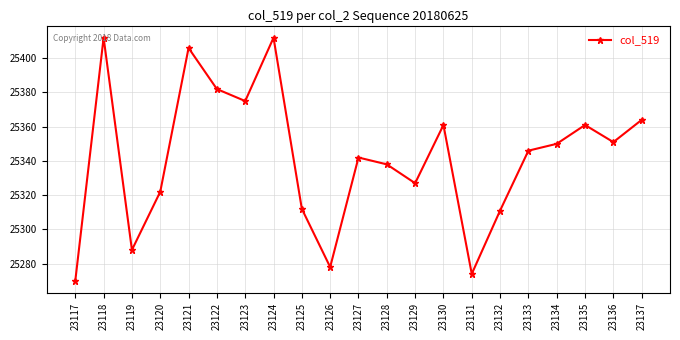

Reading right to left, extract all data points from this chart.

23137=25364	23136=25351	23135=25361	23134=25350	23133=25346	23132=25311	23131=25274	23130=25361	23129=25327	23128=25338	23127=25342	23126=25278	23125=25312	23124=25412	23123=25375	23122=25382	23121=25406	23120=25322	23119=25288	23118=25412	23117=25270